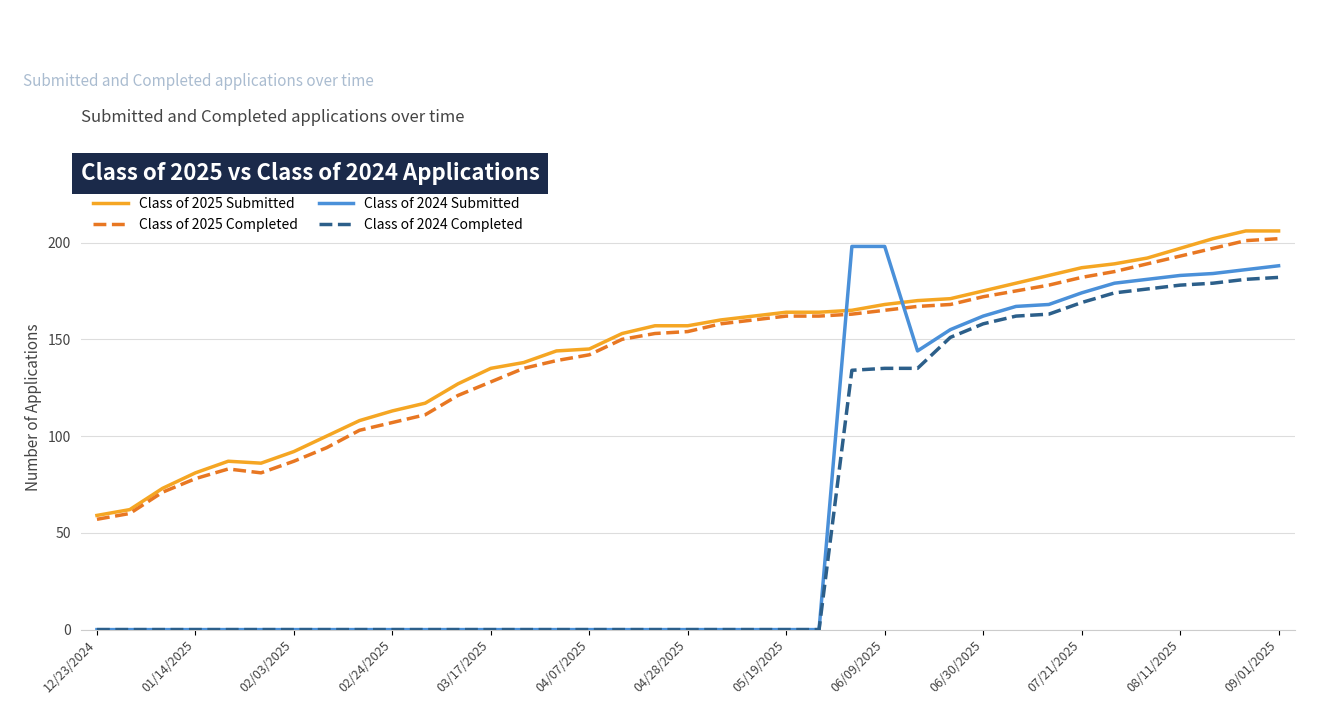

Which series has the largest range (max minus min)?

Class of 2024 Submitted